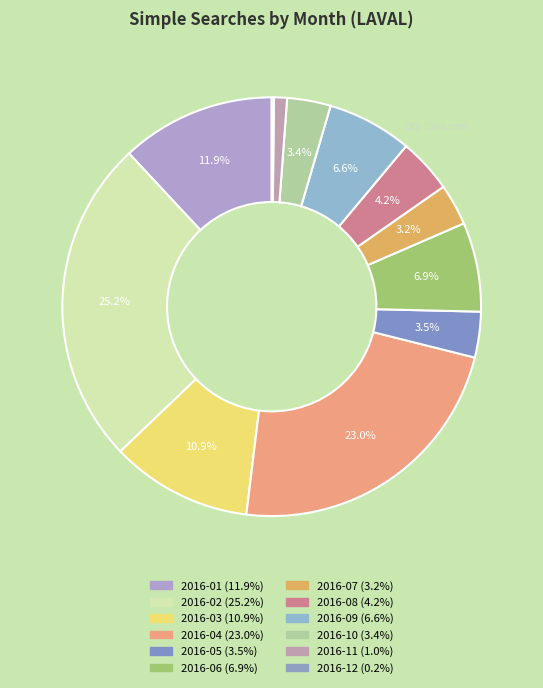

Do 2016-02 and 2016-12 together represent more than half of the pie?

No